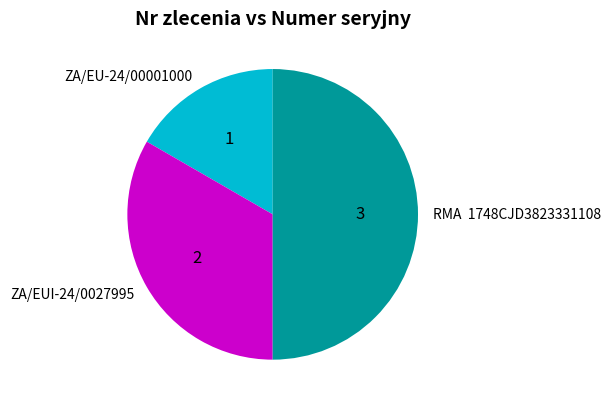

What is the ratio of the value at RMA 1748CJD3823331108 to the value at ZA/EUI-24/0027995?

1.5